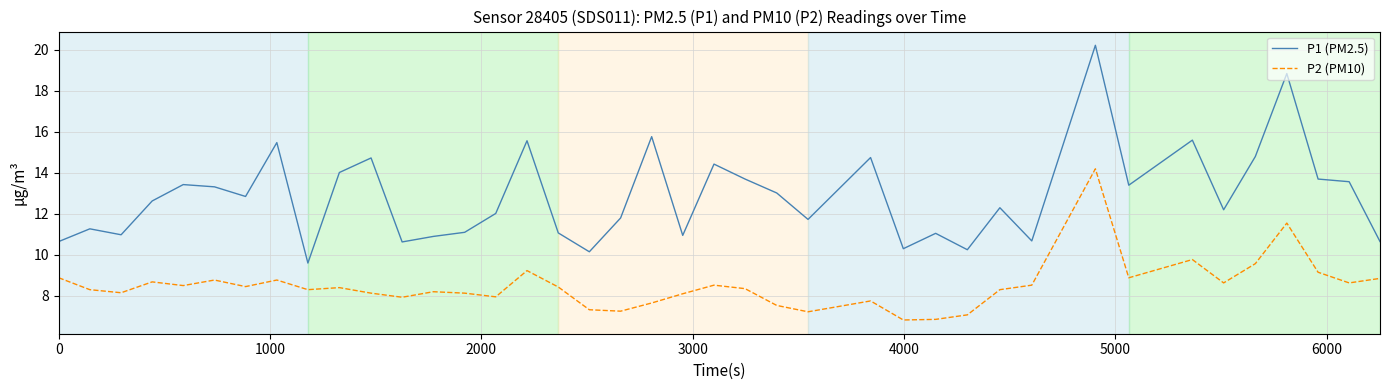

Which series has the largest total across all categories?

P1 (PM2.5)